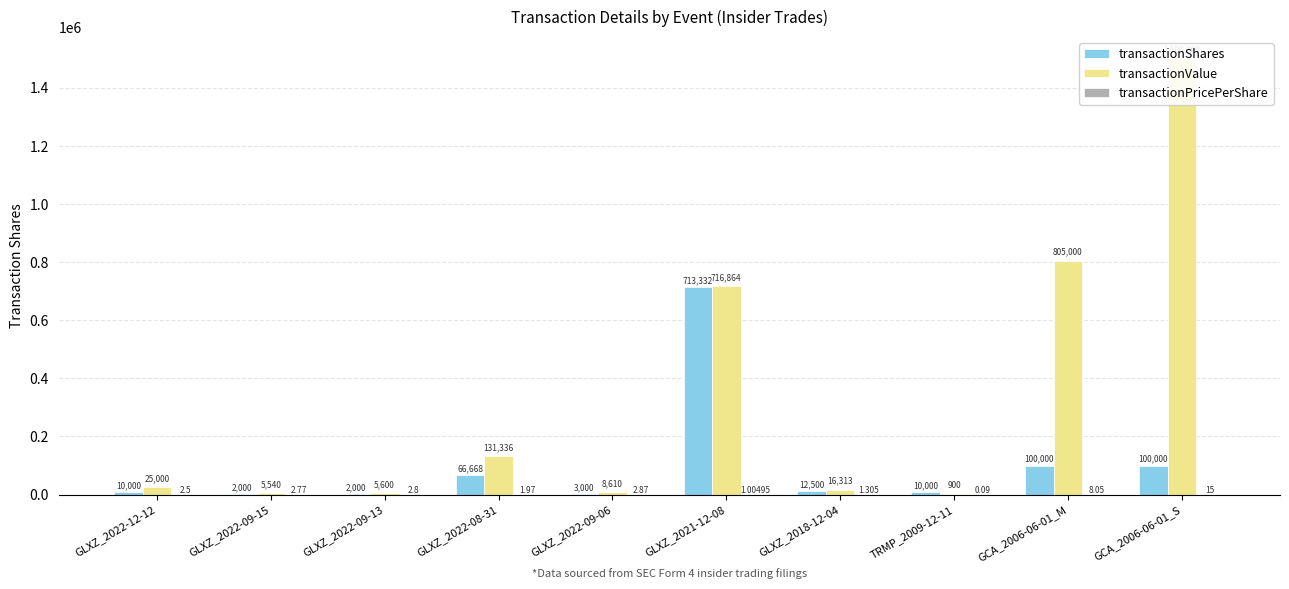

Is the value of transactionShares at GLXZ_2022-08-31 greater than the value of transactionValue at GCA_2006-06-01_S?

No